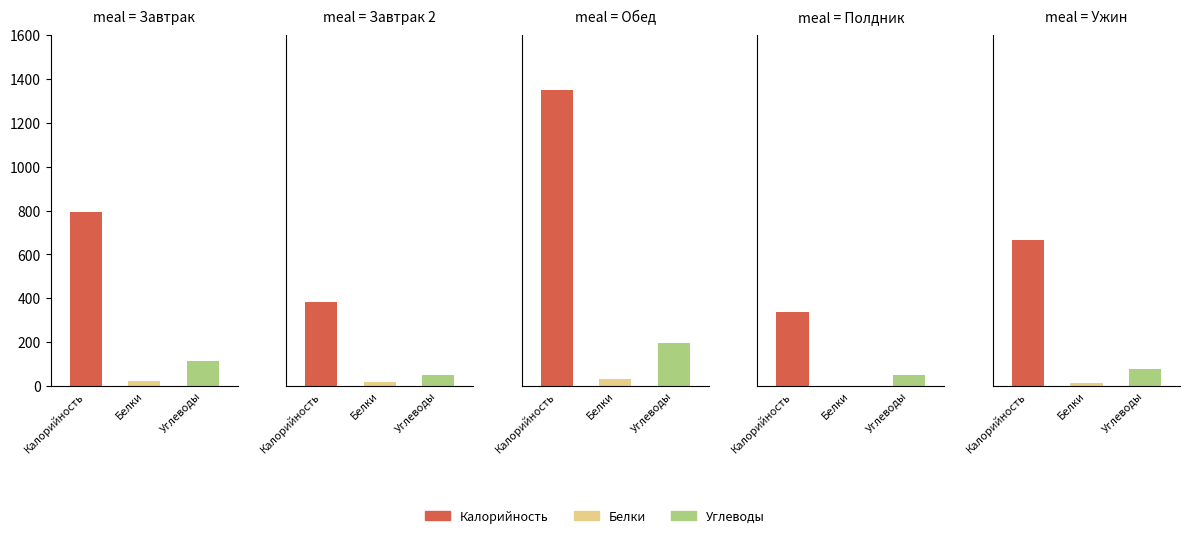

What are all the series names shown in the legend?

Калорийность, Белки, Углеводы